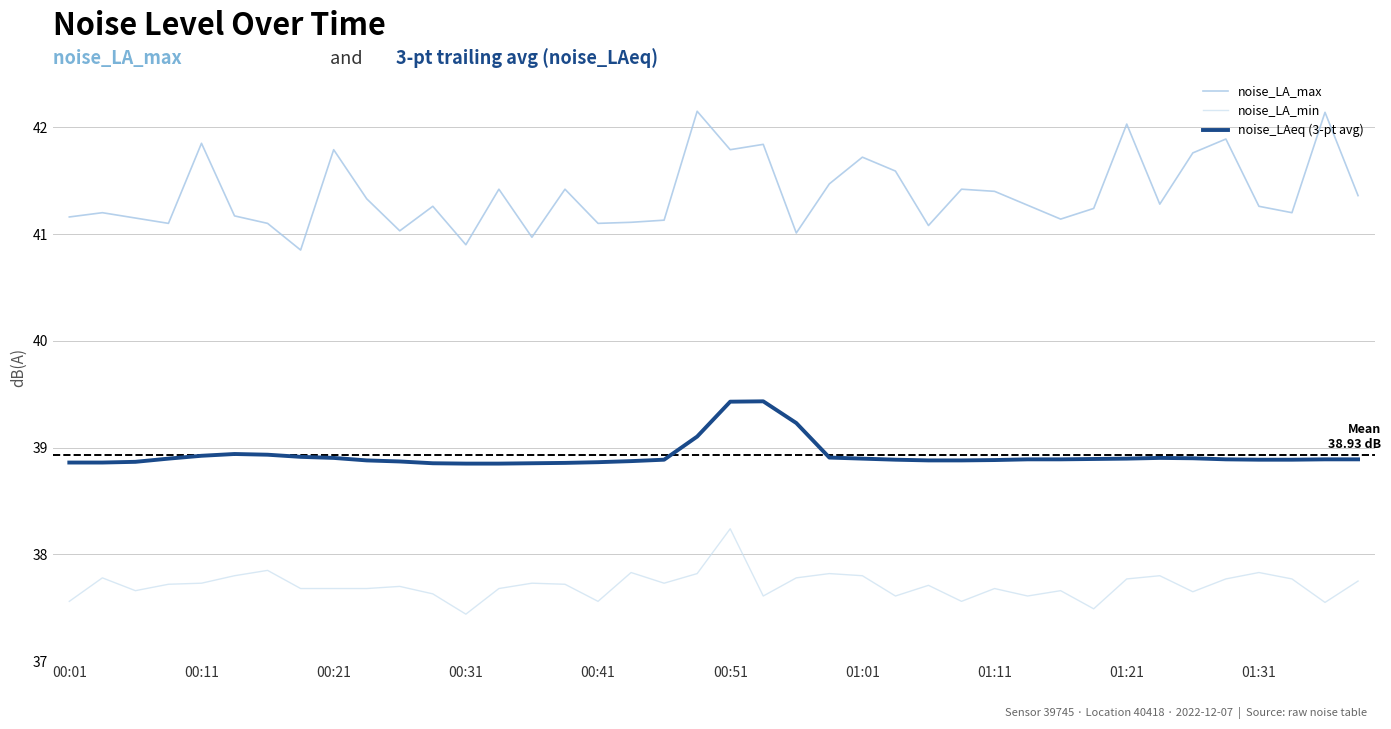

Which series has the largest range (max minus min)?

noise_LA_max